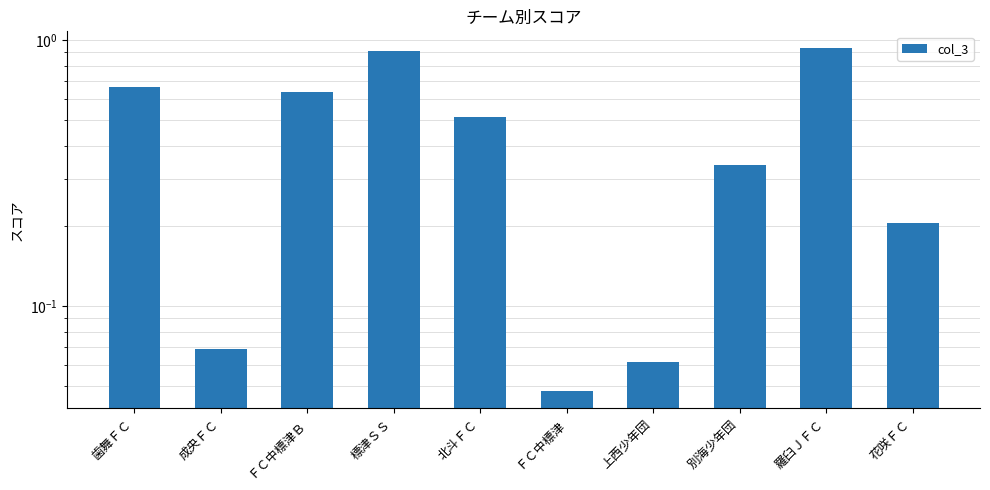

Reading left to right, extract all data points from this chart.

0.7	0.1	0.6	0.9	0.5	0.0	0.1	0.3	0.9	0.2